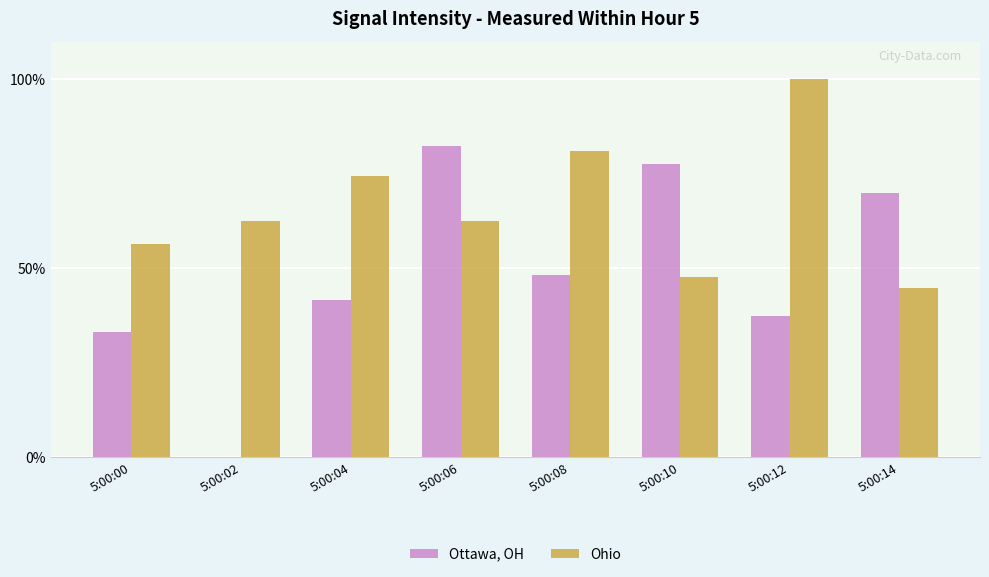

How many data points does each series have?

8